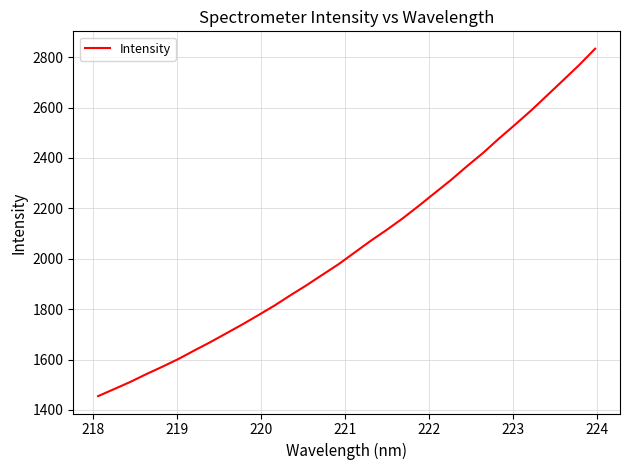

What is the difference between the maximum and minimum values?

1379.1